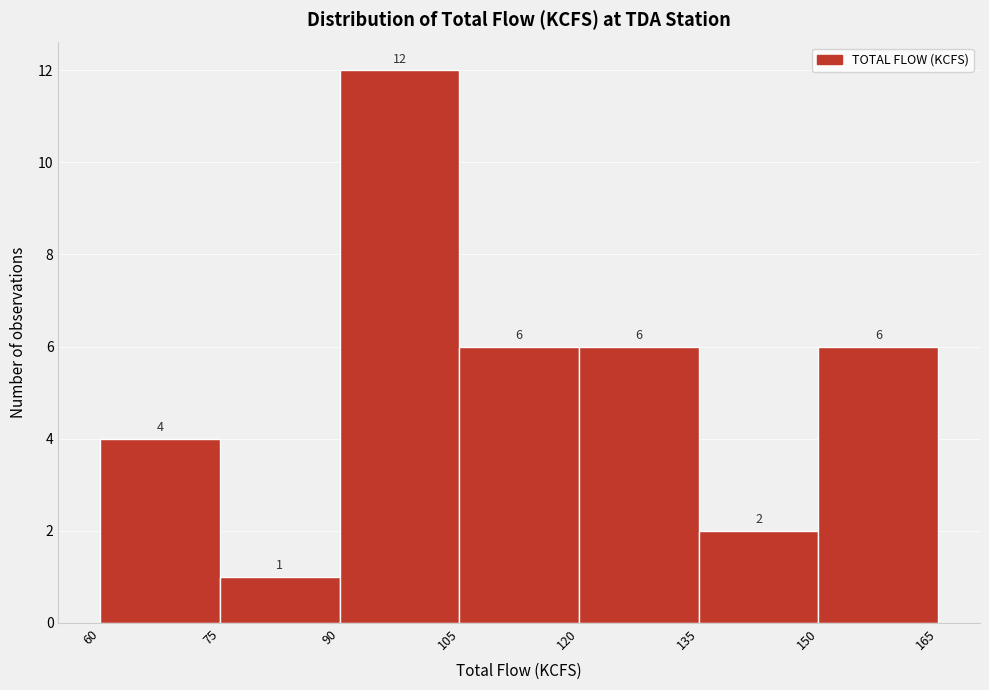

Reading left to right, list every bar in this chart as the range it spans on the x-axis followed by its height.

60 to 75: 4
75 to 90: 1
90 to 105: 12
105 to 120: 6
120 to 135: 6
135 to 150: 2
150 to 165: 6